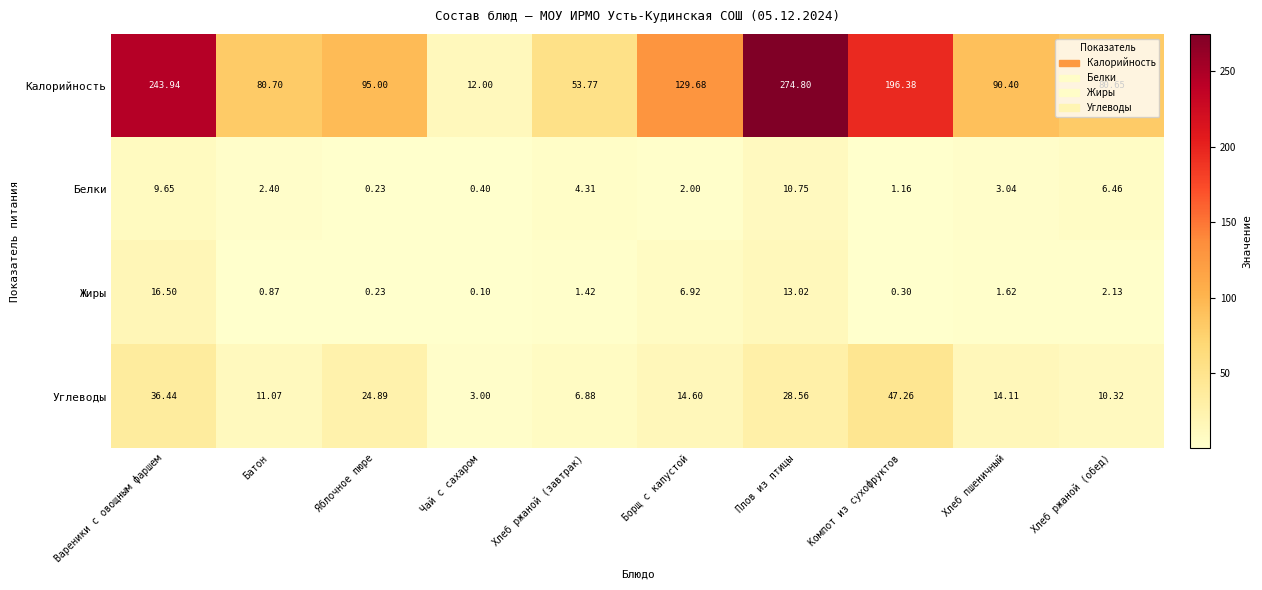

At which label is Калорийность closest to 143?

Борщ с капустой